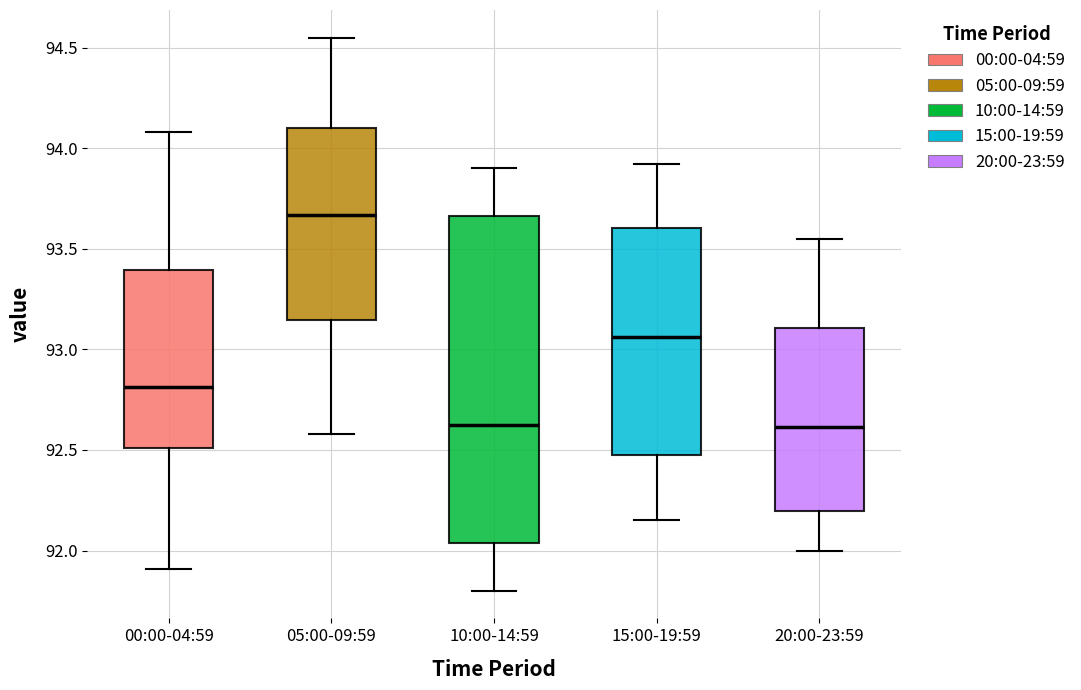

Reading left to right, read every box against the y-axis: the position of its median line, the range the box covers, and the ends of its whiskers. The values are not printed on the chart, so give them approximately, as read against the axis.

00:00-04:59: median 92.80, box 92.50 to 93.40, whiskers 91.90 to 94.10
05:00-09:59: median 93.65, box 93.15 to 94.10, whiskers 92.60 to 94.55
10:00-14:59: median 92.65, box 92.05 to 93.65, whiskers 91.80 to 93.90
15:00-19:59: median 93.05, box 92.45 to 93.60, whiskers 92.15 to 93.90
20:00-23:59: median 92.60, box 92.20 to 93.10, whiskers 92.00 to 93.55